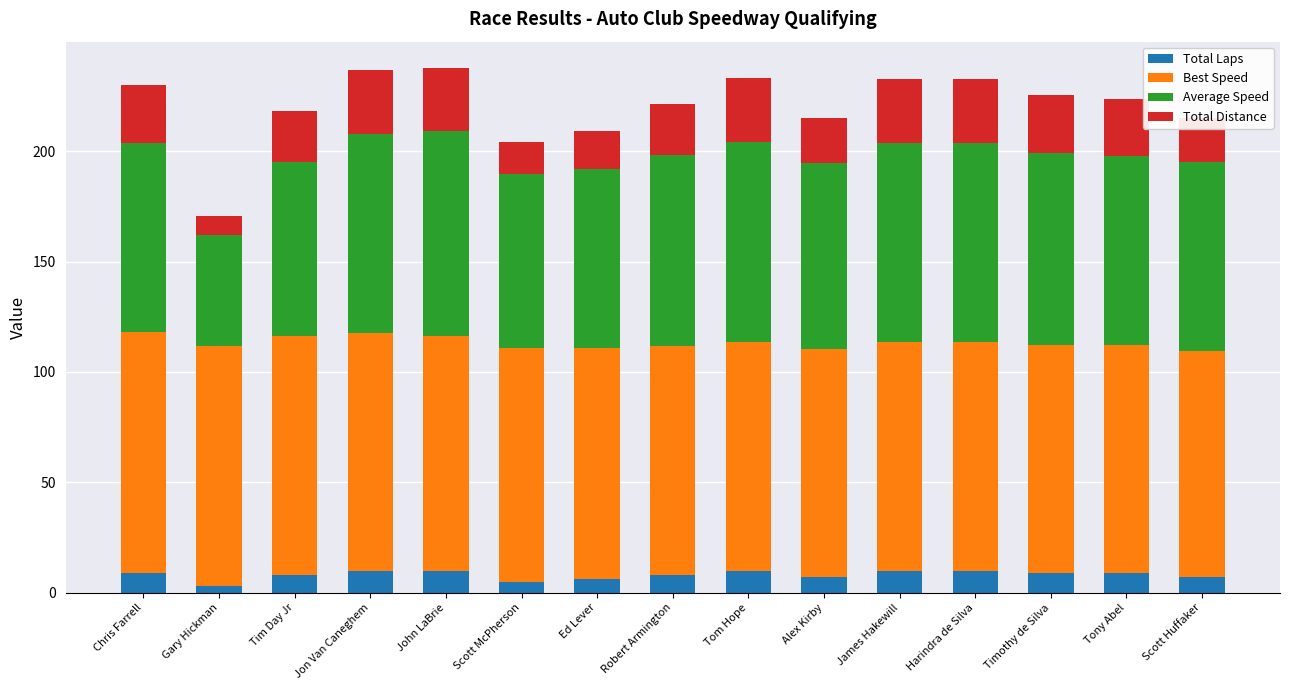

What is the sum of all Total Laps values?

121.0